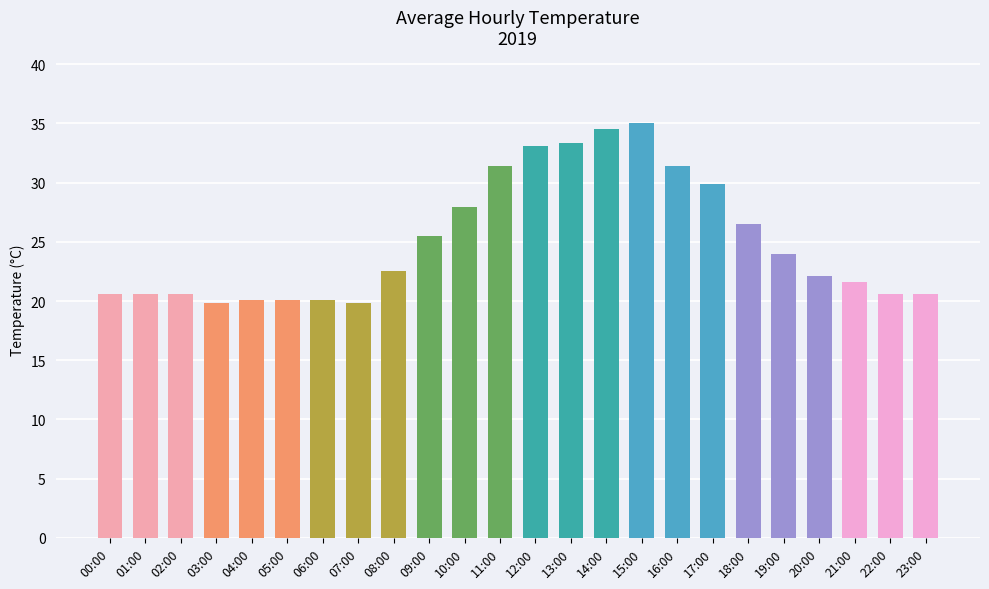

How many bars are there in total?

24